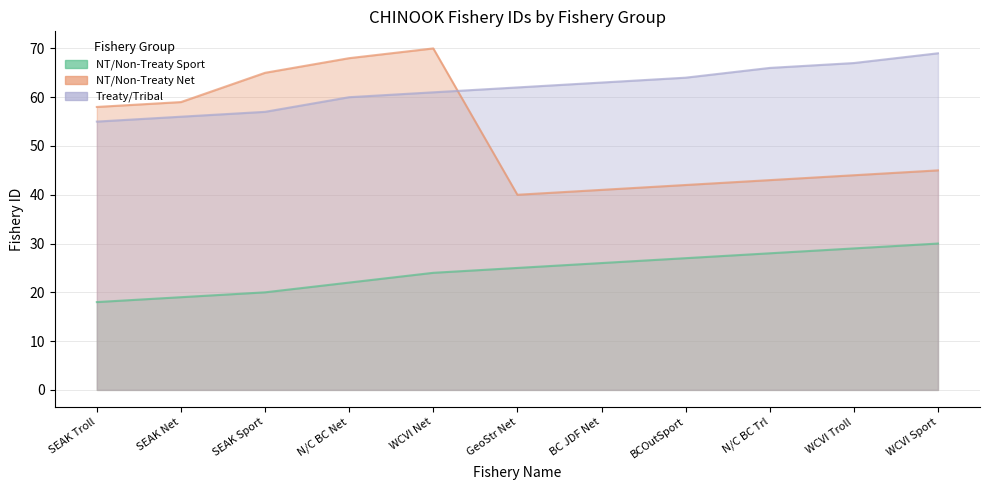

What position from the left is GeoStr Net?

6